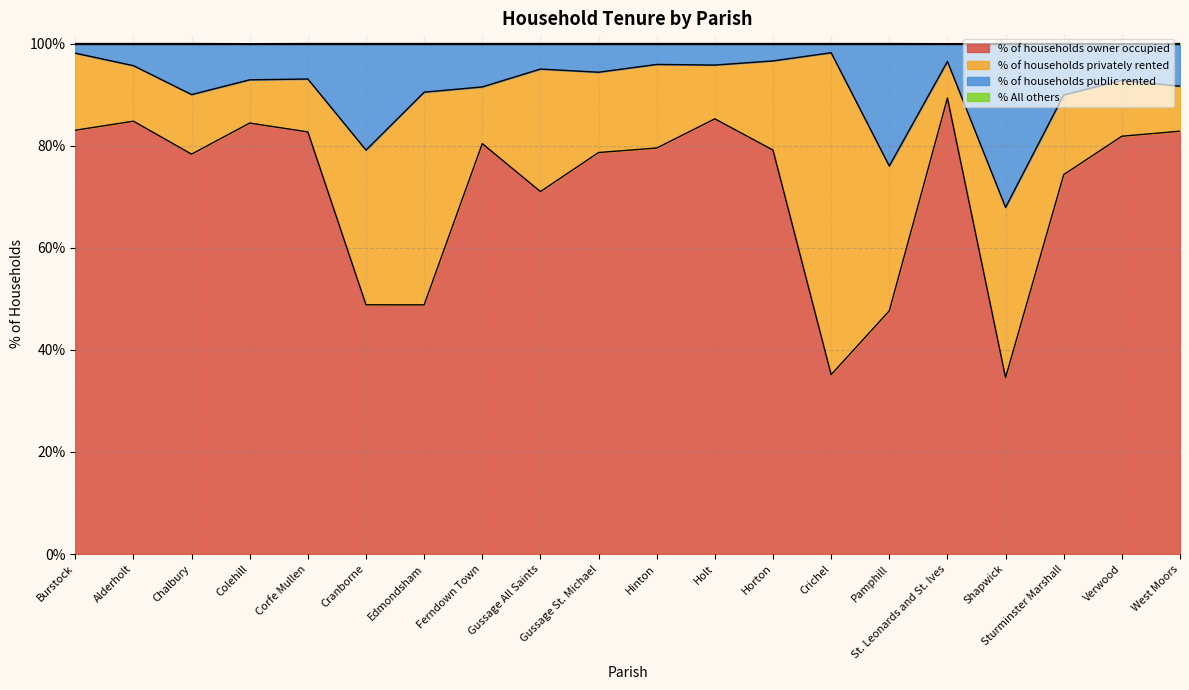

What is the spread (max minus min) of values at Edmondsham?

51.2